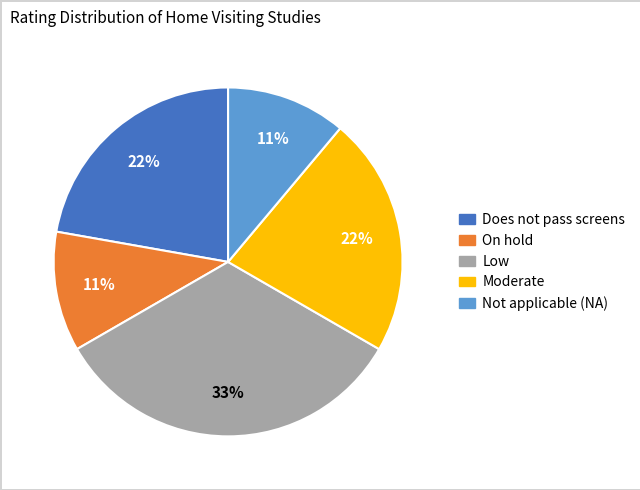

To the nearest percent, what is the combined percentage of Not applicable (NA) and Does not pass screens?

33%